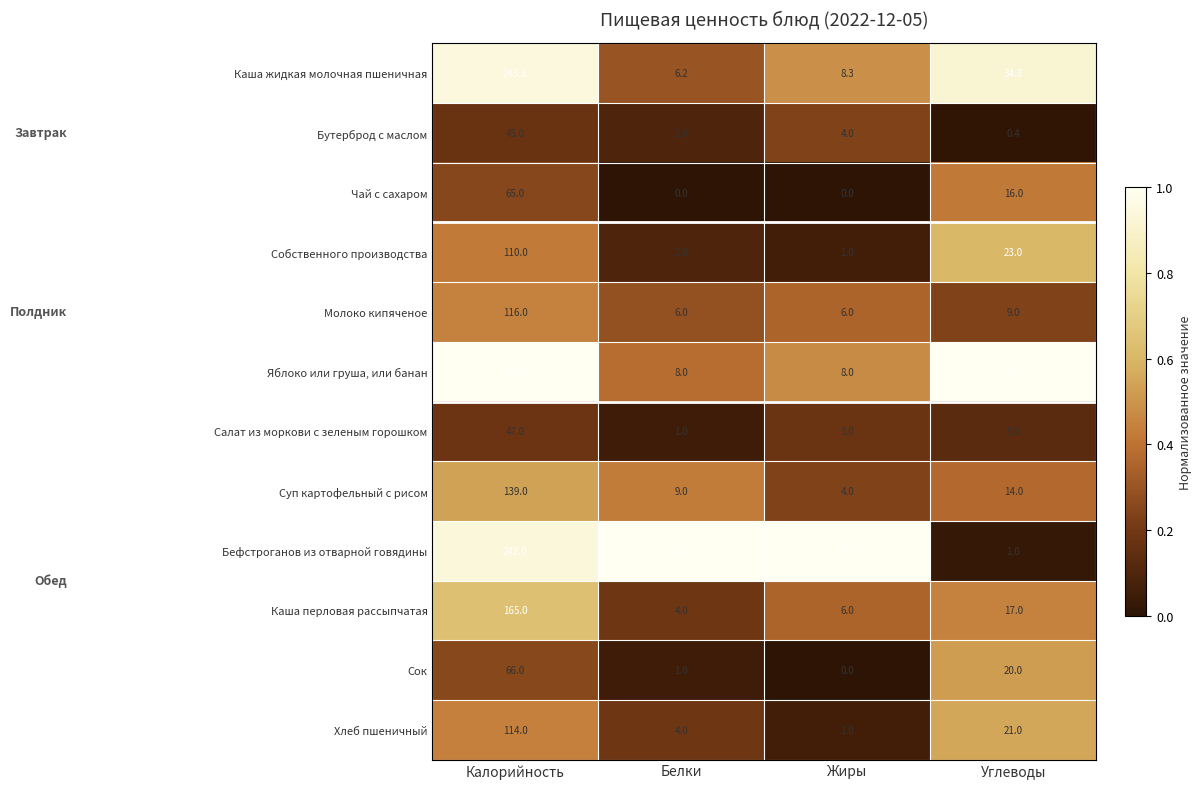

What is the difference between the Бефстроганов из отварной говядины values at Белки and Углеводы?

20.0